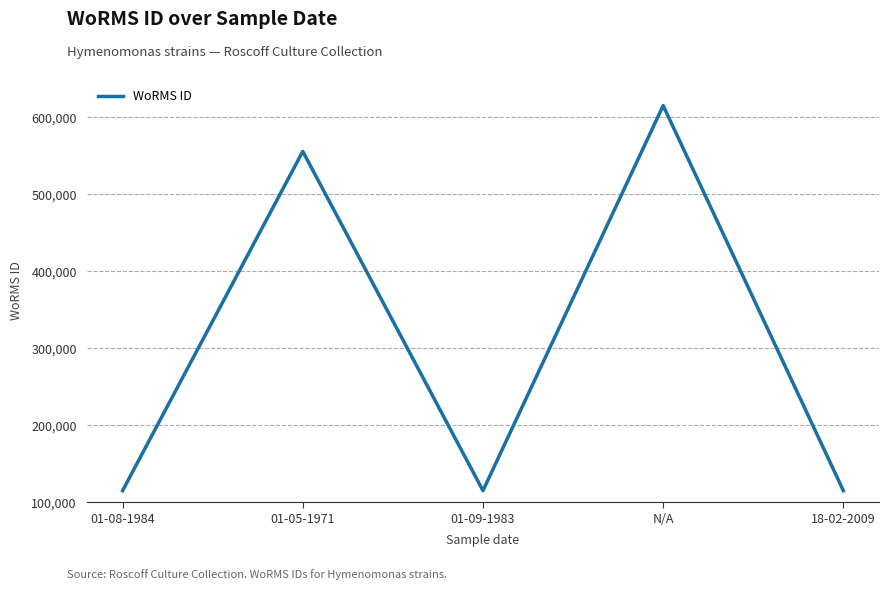

True or false: there are more than 2 points higher than both neighbors.

False